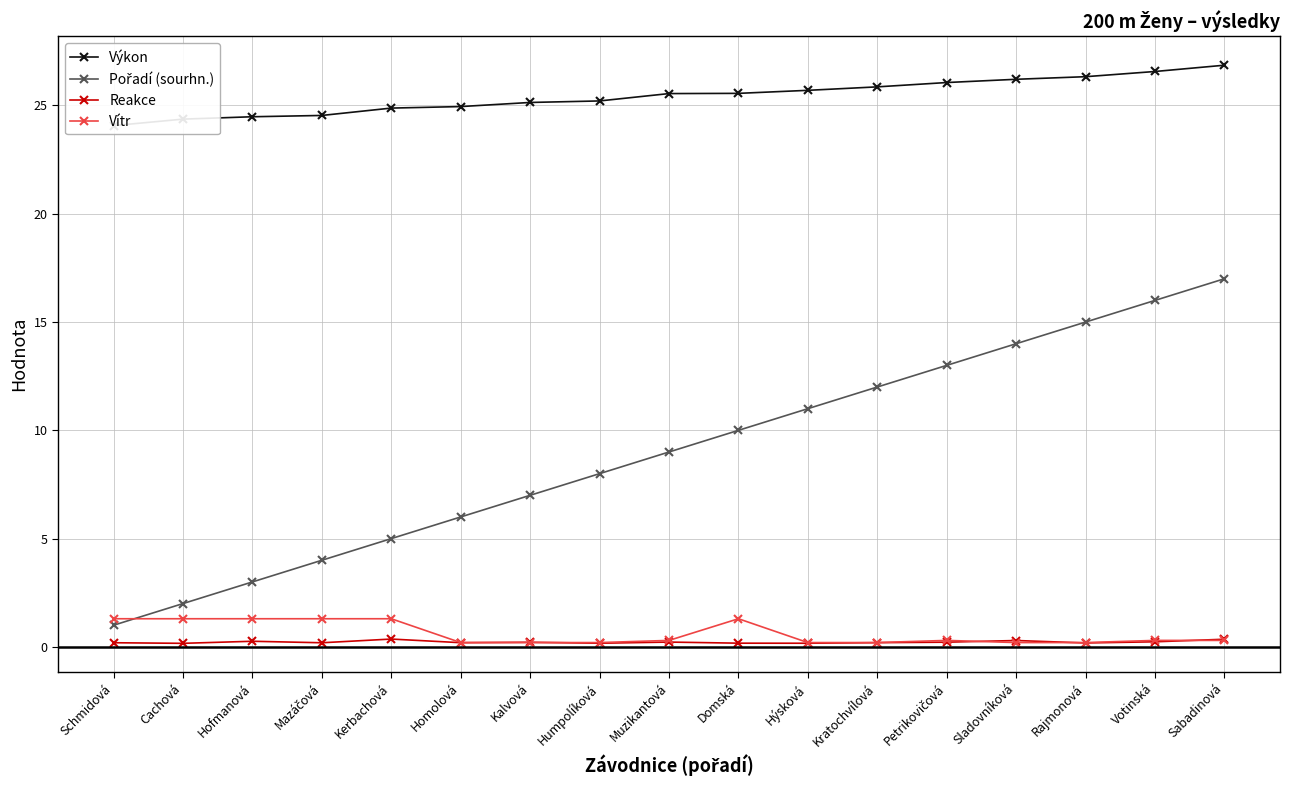

True or false: Výkon has more than 1 points higher than both neighbors.

False